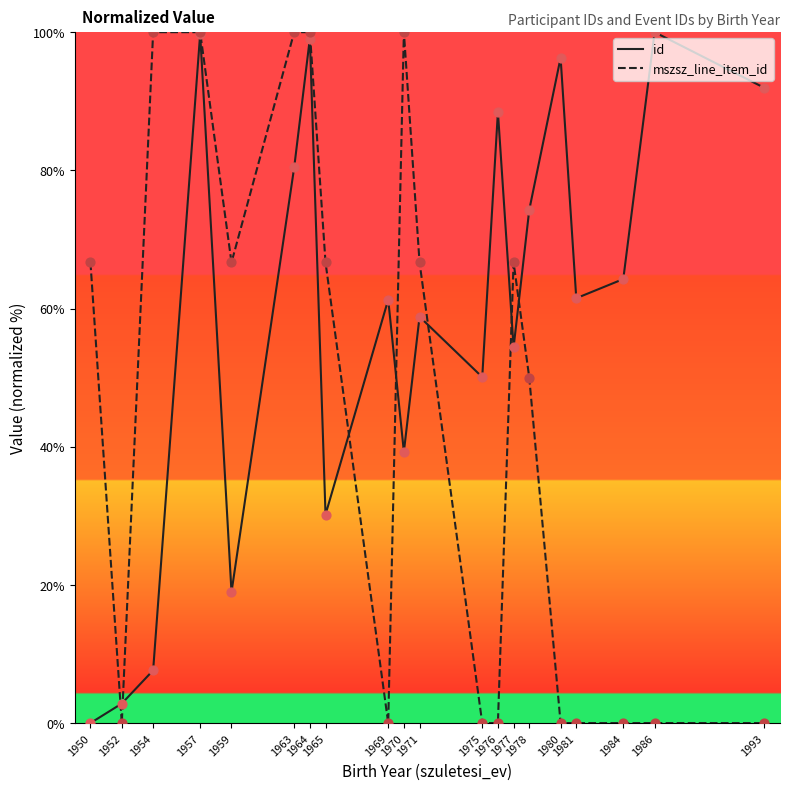

What is the total value across all series at 1957?

199.7